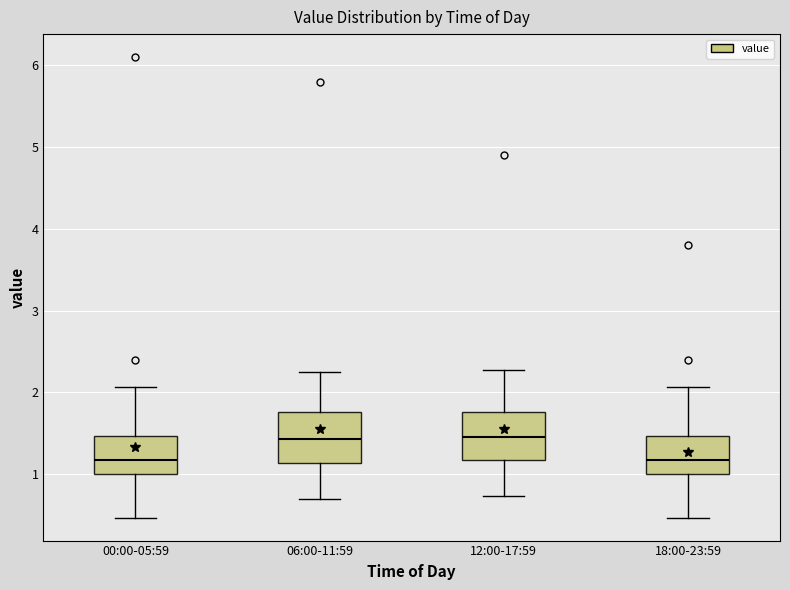

Where is the lower edge of the box for 12:00-17:59 on the y-axis? The values are not printed on the chart, so give them approximately, as read against the axis.

1.2